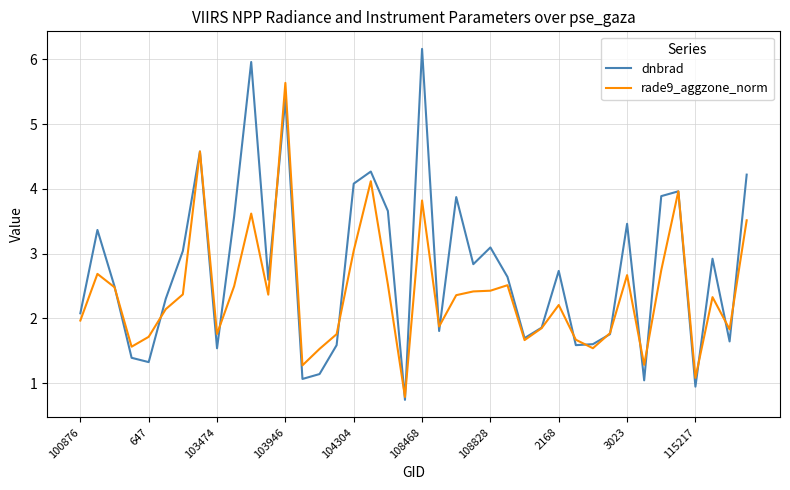

Which series ends up on top after the final intersection of dnbrad and rade9_aggzone_norm?

dnbrad